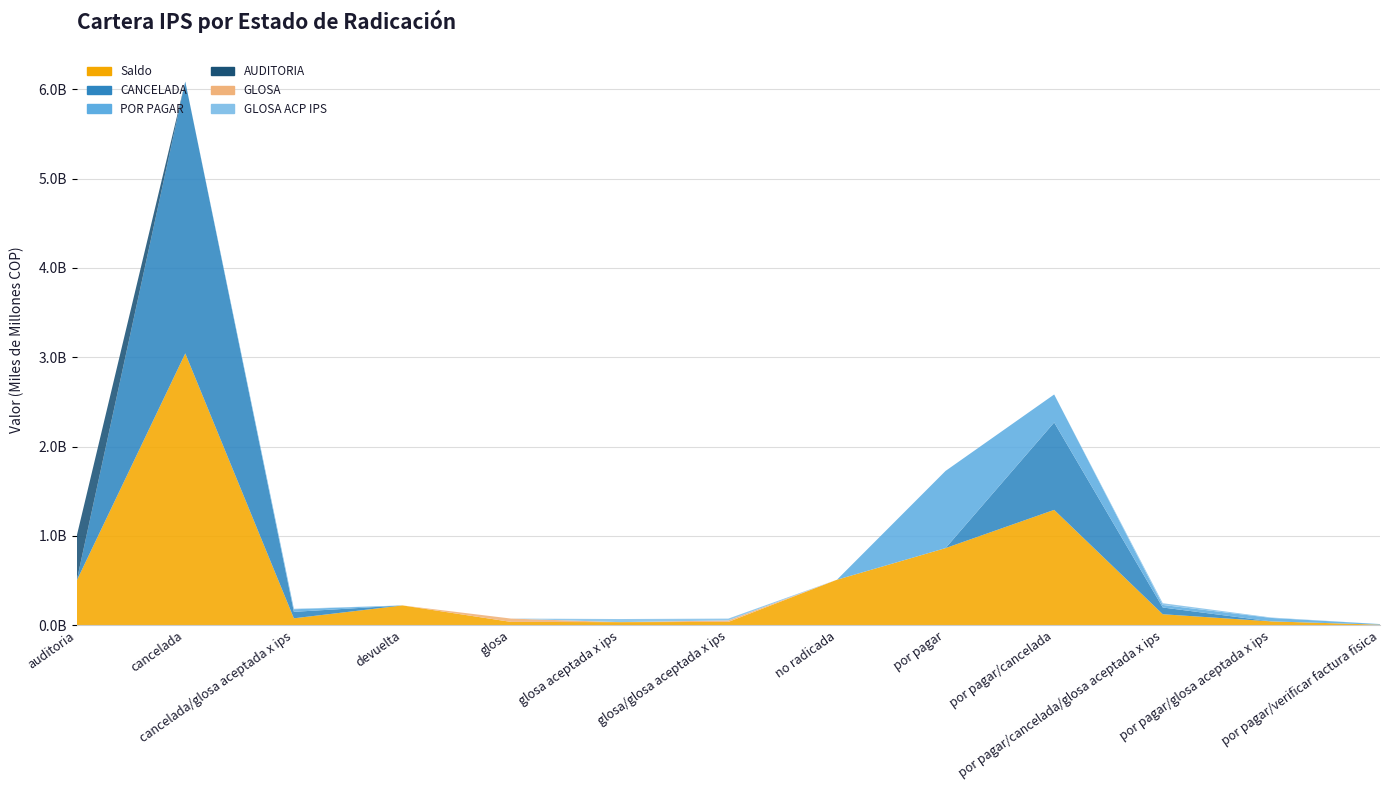

Reading left to right, what are all the values shown in this chart?

Saldo: 498781493	3042844828	77893326	221970719	37400548	34839984	37260864	509415403	863674022	1291487988	123338289	43256980	6678660
CANCELADA: 0	3042844828	72473179	0	0	0	0	0	0	978367483	75510822	0	0
POR PAGAR: 0	0	28479081	0	0	0	0	0	863674022	313120505	28479081	38500977	6678660
AUDITORIA: 498781493	0	0	0	0	0	0	0	0	0	0	0	0
GLOSA: 0	0	0	0	37400548	0	17209658	0	0	0	0	0	0
GLOSA ACP IPS: 0	0	5420147	0	0	34839984	20051206	0	0	0	19348386	4756003	0